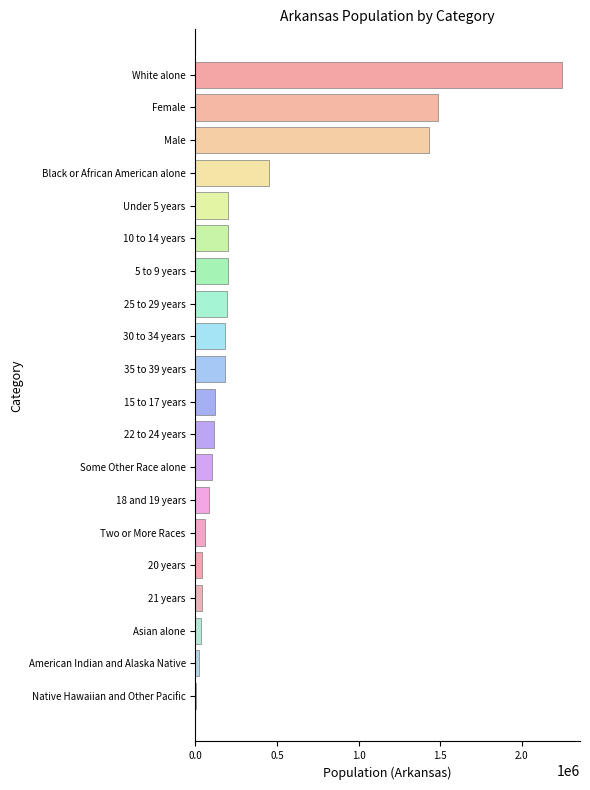

What is the sum of all values?

7386922